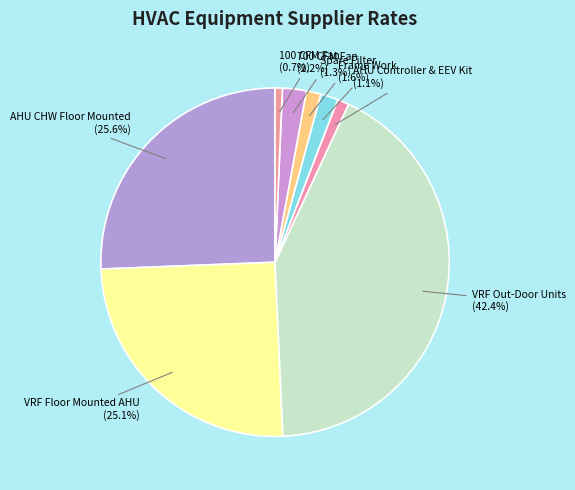

True or false: Frame Work accounts for 2% of the total.

True